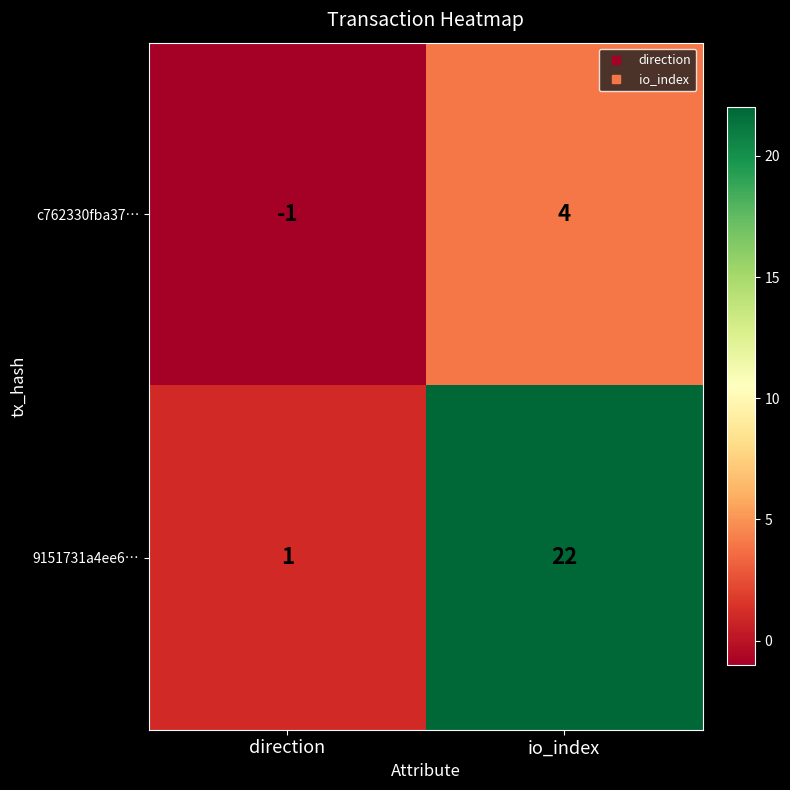

Reading left to right, list all the values displayed in this chart.

c762330fba37…: direction=-1	io_index=4
9151731a4ee6…: direction=1	io_index=22